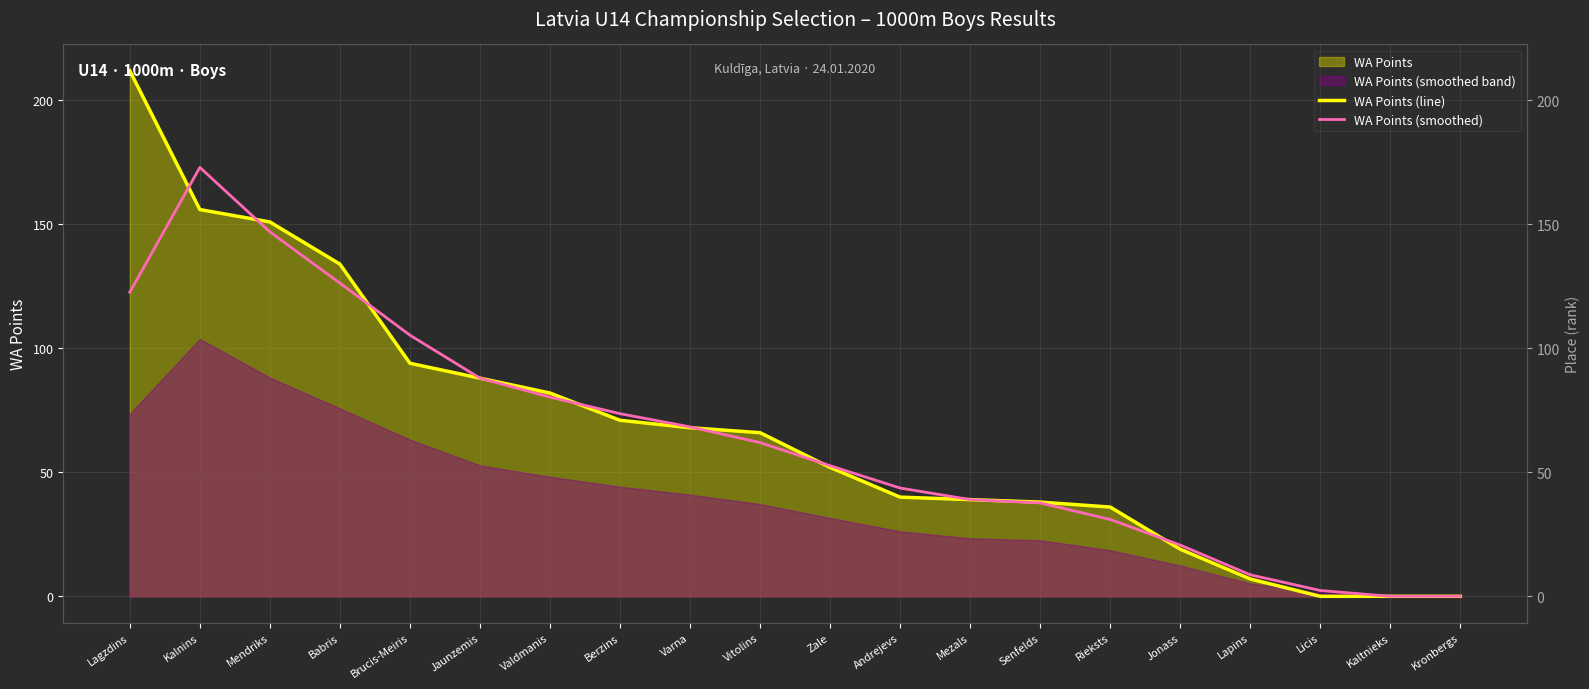

Reading right to left, list all the values displayed in this chart.

WA Points (line): Kronbergs=0.0	Kaltnieks=0.0	Licis=0.0	Lapins=7.0	Jonass=19.0	Rieksts=36.0	Senfelds=38.0	Mezals=39.0	Andrejevs=40.0	Zale=52.0	Vitolins=66.0	Varna=68.0	Berzins=71.0	Valdmanis=82.0	Jaunzemis=88.0	Brucis-Meiris=94.0	Babris=134.0	Mendriks=151.0	Kalnins=156.0	Lagzdins=212.0
WA Points (smoothed): Kronbergs=0.0	Kaltnieks=0.0	Licis=2.3	Lapins=8.7	Jonass=20.7	Rieksts=31.0	Senfelds=37.7	Mezals=39.0	Andrejevs=43.7	Zale=52.7	Vitolins=62.0	Varna=68.3	Berzins=73.7	Valdmanis=80.3	Jaunzemis=88.0	Brucis-Meiris=105.3	Babris=126.3	Mendriks=147.0	Kalnins=173.0	Lagzdins=122.7